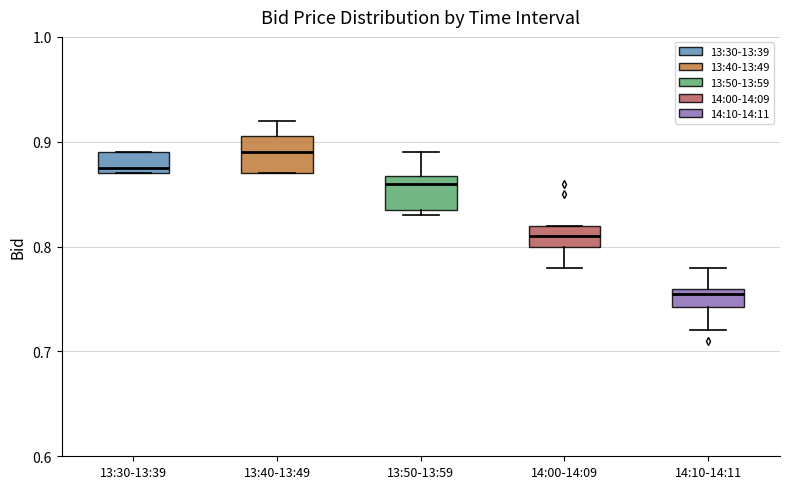

Reading left to right, transcribe this box plot: for each box, give where its median line is, the range the box spans, and where its two whiskers end, as read against the y-axis. The values are not printed on the chart, so give them approximately, as read against the axis.

13:30-13:39: median 0.88, box 0.87 to 0.89, whiskers 0.87 to 0.89
13:40-13:49: median 0.89, box 0.87 to 0.91, whiskers 0.87 to 0.92
13:50-13:59: median 0.86, box 0.84 to 0.87, whiskers 0.83 to 0.89
14:00-14:09: median 0.81, box 0.80 to 0.82, whiskers 0.78 to 0.82
14:10-14:11: median 0.76 (just below the box's upper edge), box 0.74 to 0.76, whiskers 0.72 to 0.78